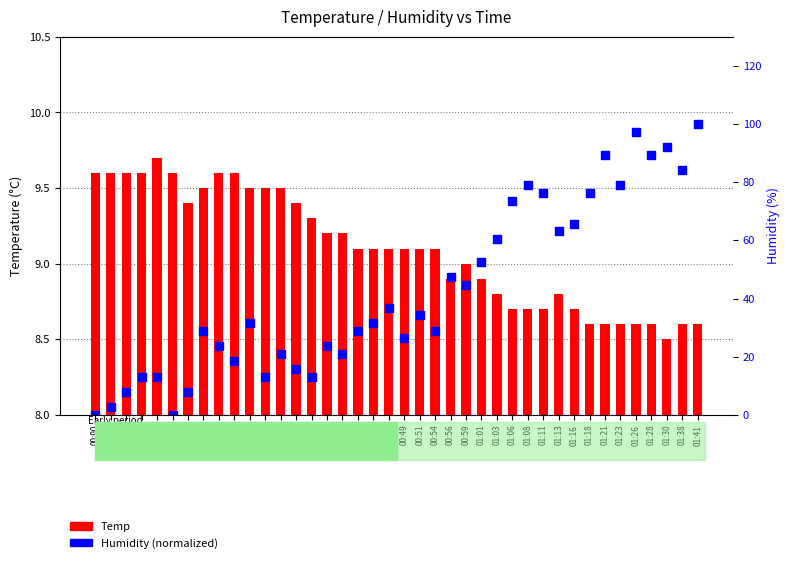

Which series has the widest spread of Y values?

Humidity (% norm)